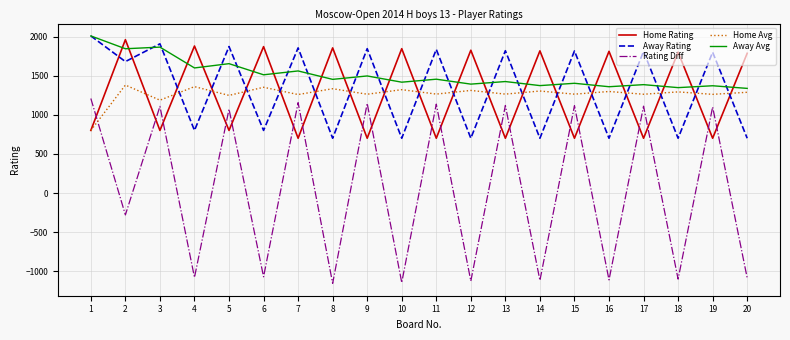

What is the smallest value displayed?

-1155.0